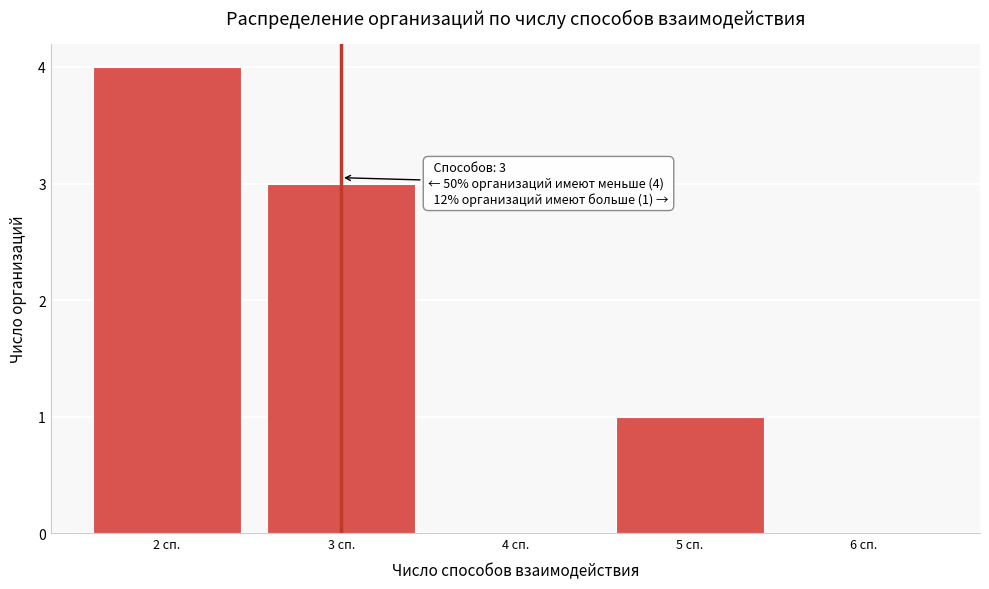

Over which range of the x-axis is the bar tallest?

1.5 to 2.5